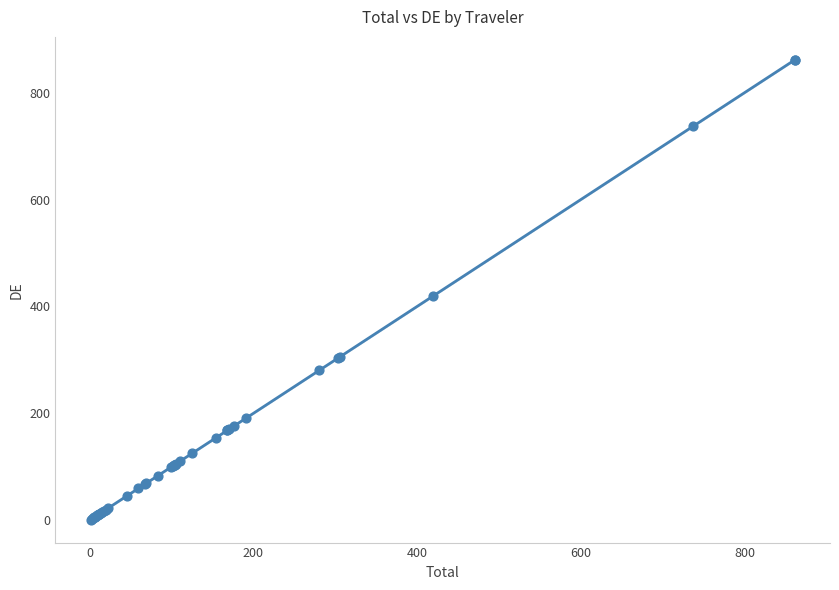

What Y value in the scatter plot is closest to 431?

419.0